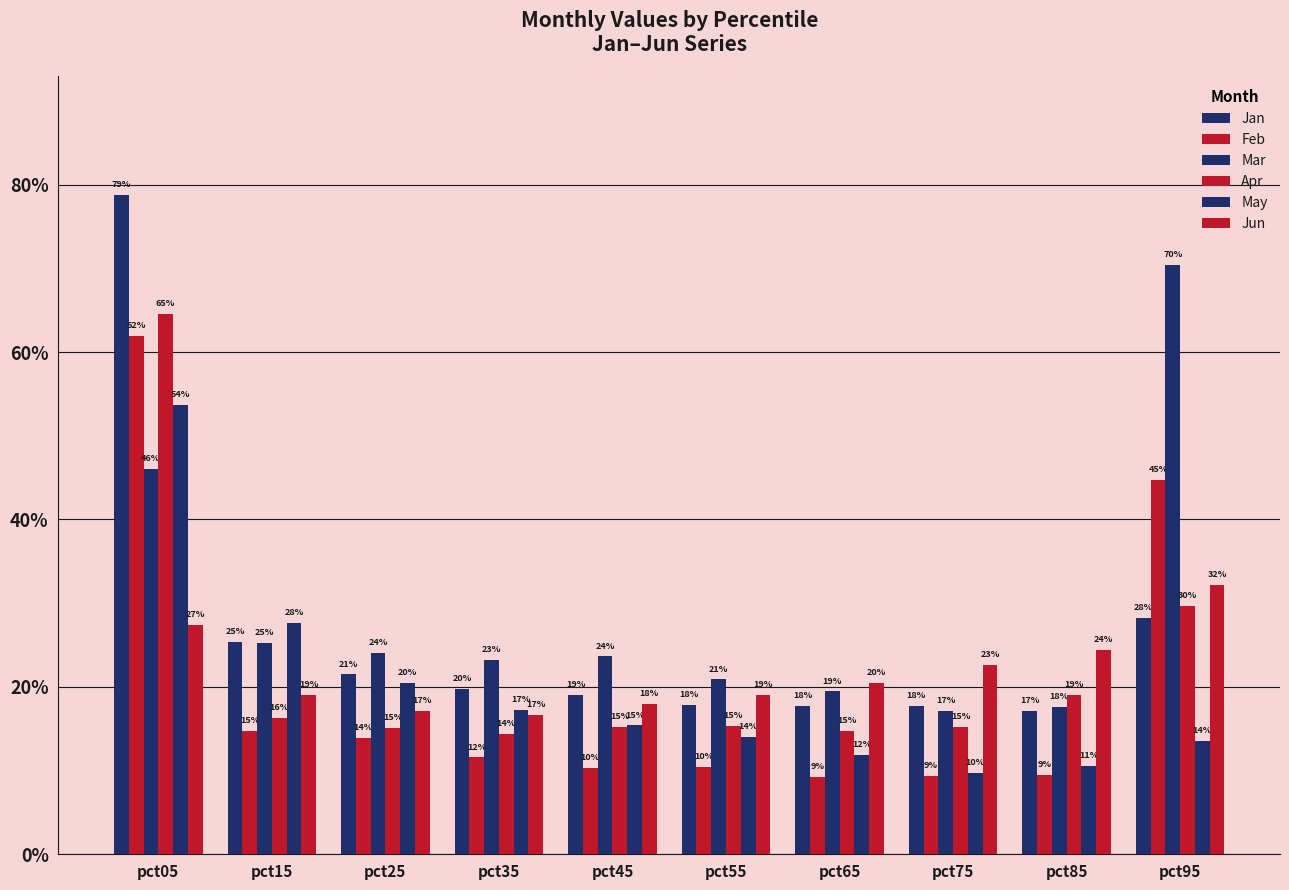

Reading left to right, list all the values displayed in this chart.

Jan: pct05=0.8	pct15=0.3	pct25=0.2	pct35=0.2	pct45=0.2	pct55=0.2	pct65=0.2	pct75=0.2	pct85=0.2	pct95=0.3
Feb: pct05=0.6	pct15=0.1	pct25=0.1	pct35=0.1	pct45=0.1	pct55=0.1	pct65=0.1	pct75=0.1	pct85=0.1	pct95=0.4
Mar: pct05=0.5	pct15=0.3	pct25=0.2	pct35=0.2	pct45=0.2	pct55=0.2	pct65=0.2	pct75=0.2	pct85=0.2	pct95=0.7
Apr: pct05=0.6	pct15=0.2	pct25=0.2	pct35=0.1	pct45=0.2	pct55=0.2	pct65=0.1	pct75=0.2	pct85=0.2	pct95=0.3
May: pct05=0.5	pct15=0.3	pct25=0.2	pct35=0.2	pct45=0.2	pct55=0.1	pct65=0.1	pct75=0.1	pct85=0.1	pct95=0.1
Jun: pct05=0.3	pct15=0.2	pct25=0.2	pct35=0.2	pct45=0.2	pct55=0.2	pct65=0.2	pct75=0.2	pct85=0.2	pct95=0.3